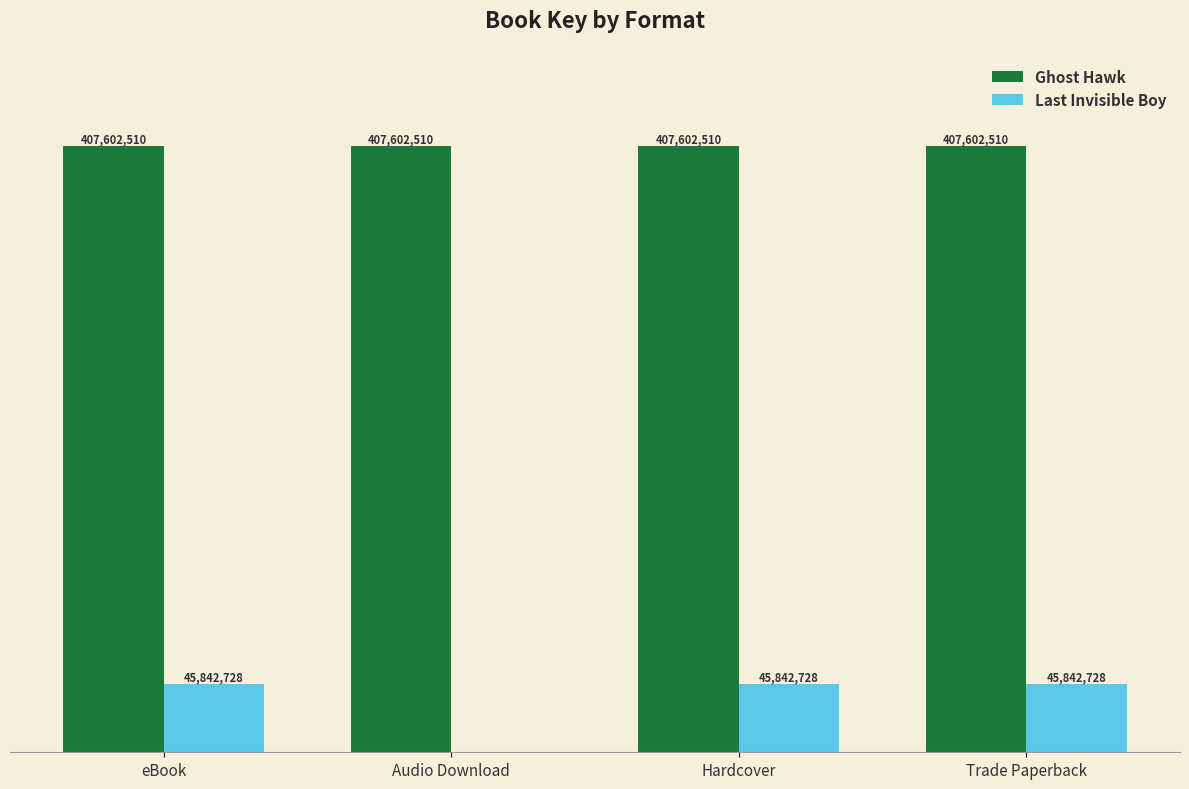

At which category does the chart reach its peak across all series?

eBook